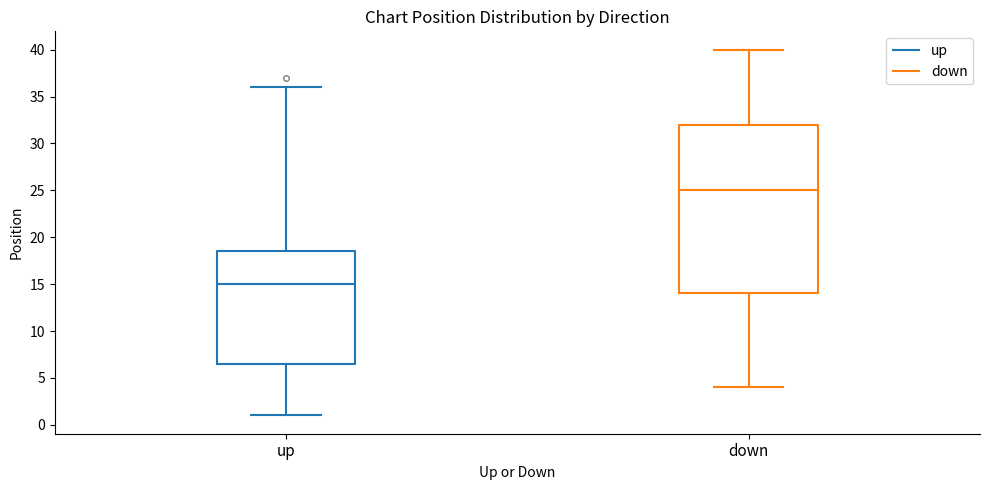

Where is the upper edge of the box for up on the y-axis? The values are not printed on the chart, so give them approximately, as read against the axis.

18.5